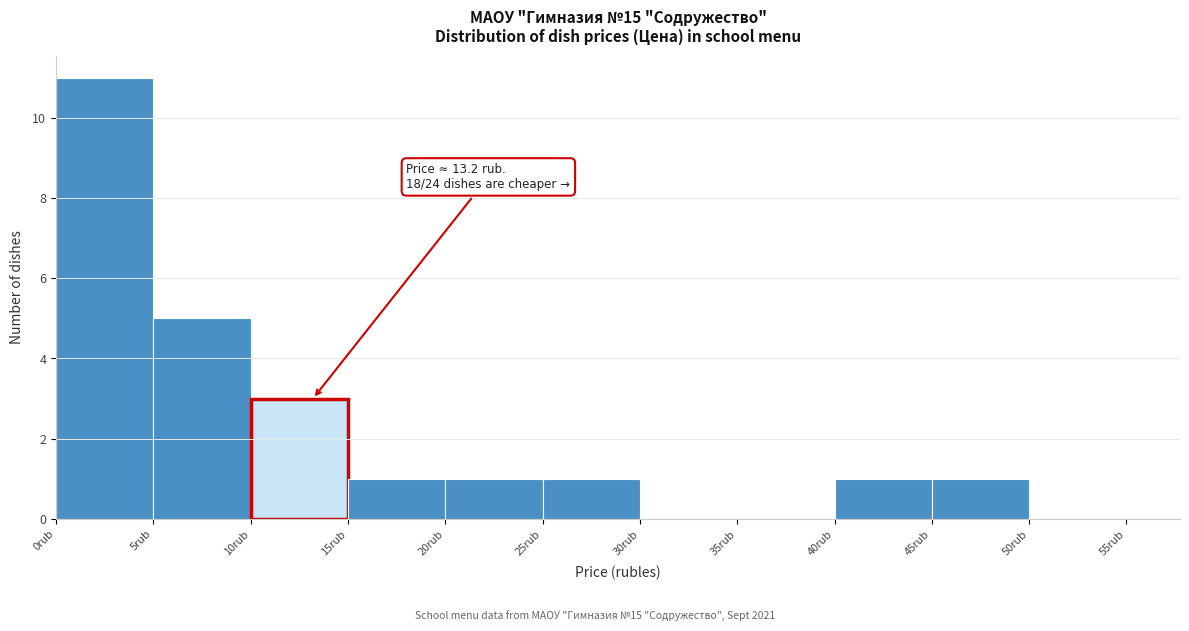

Over which range of the x-axis is the bar tallest?

0 to 5